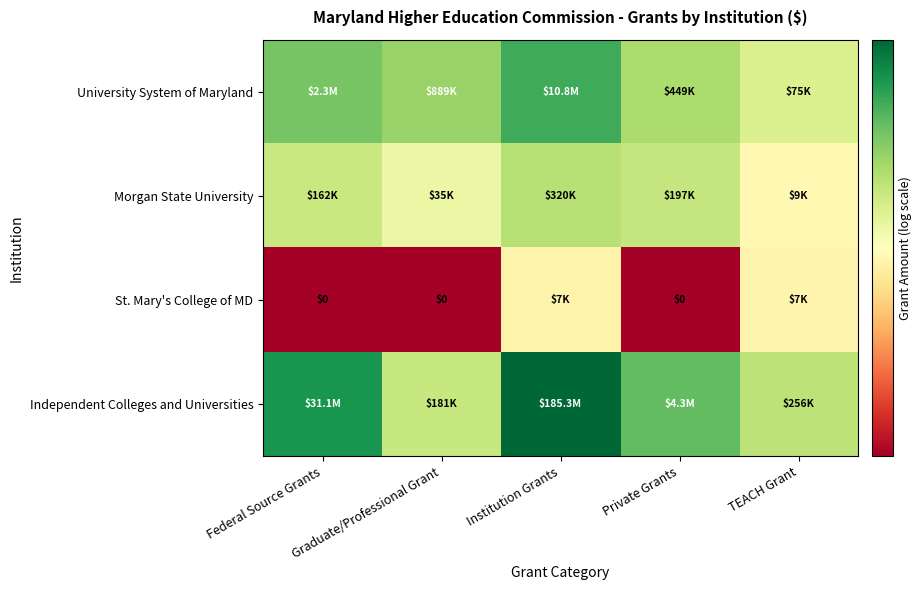

Count the number of data series in this chart.

4